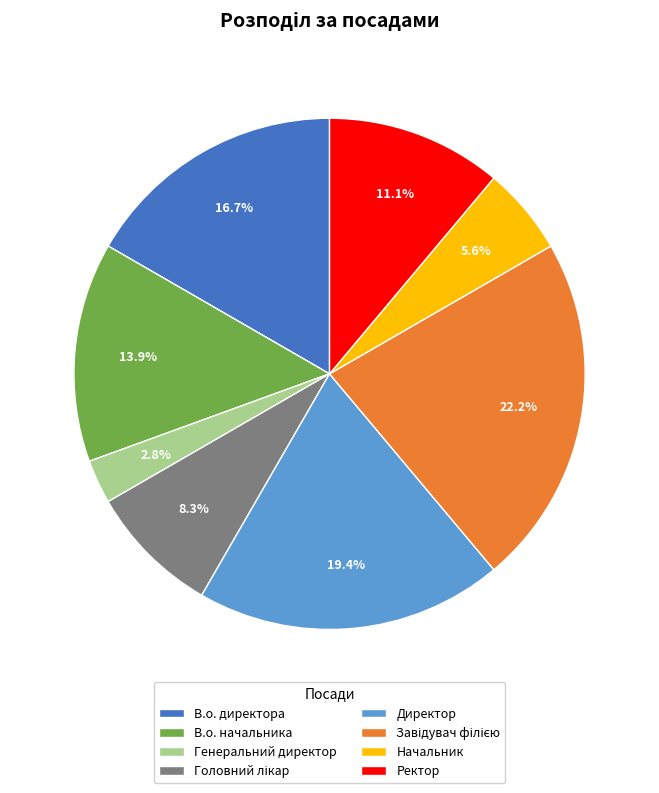

What is the smallest slice in the pie chart?

Генеральний директор